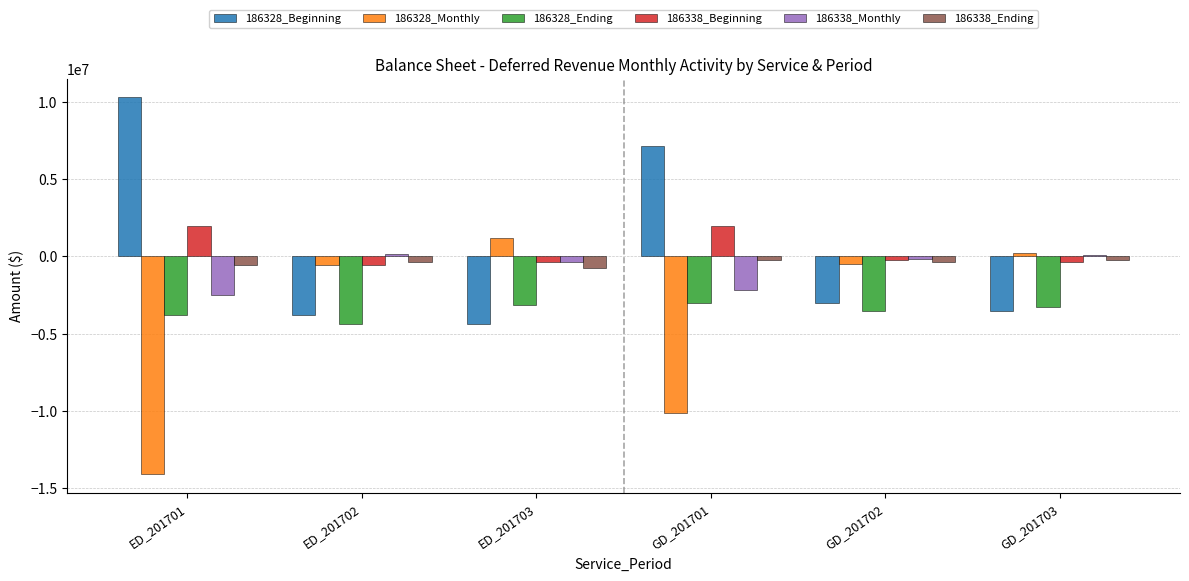

True or false: 186328_Monthly has a value of 250845.0 at GD_201703.

True